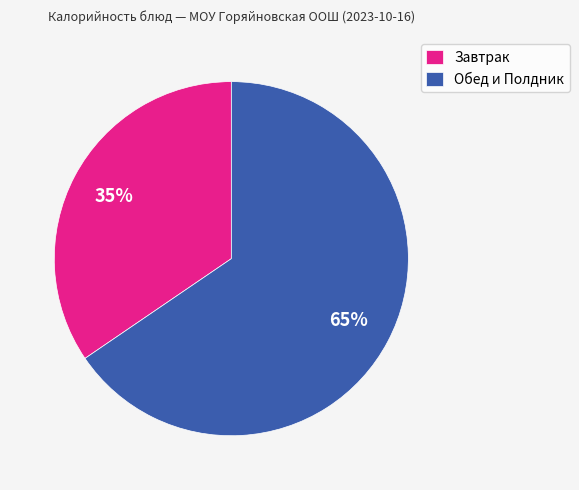

To the nearest percent, what percentage of the pie is Завтрак?

35%